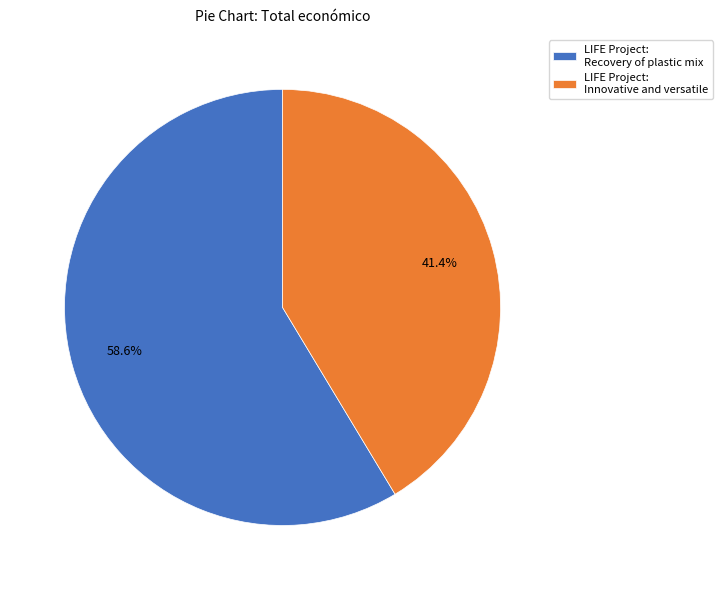

Which slice is the largest?

LIFE Project: Recovery of plastic mix